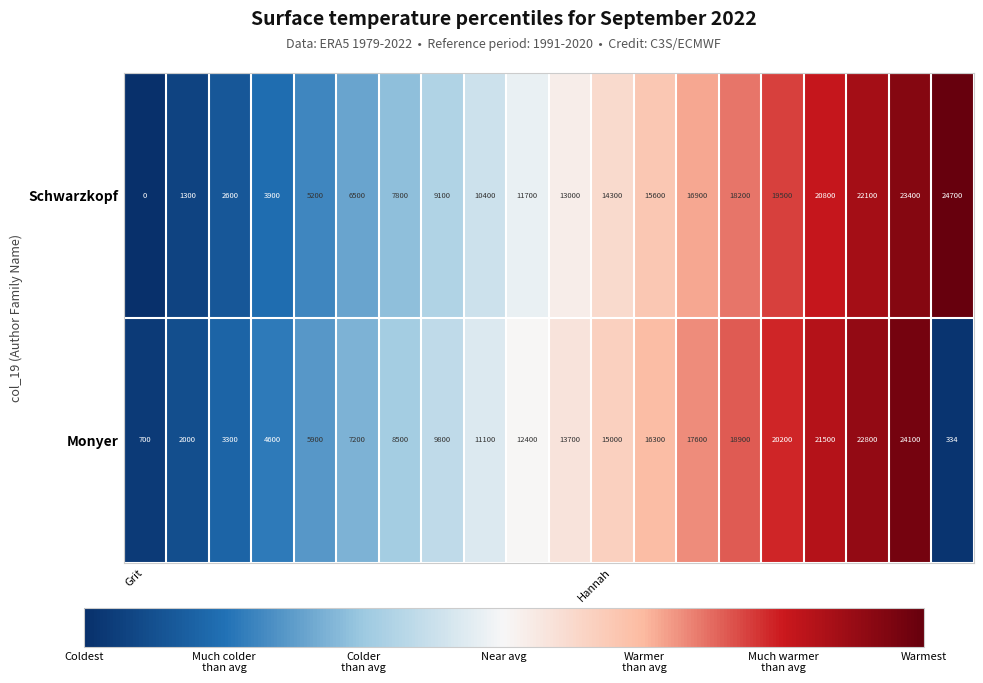

What is the sum of all Schwarzkopf values?

247000